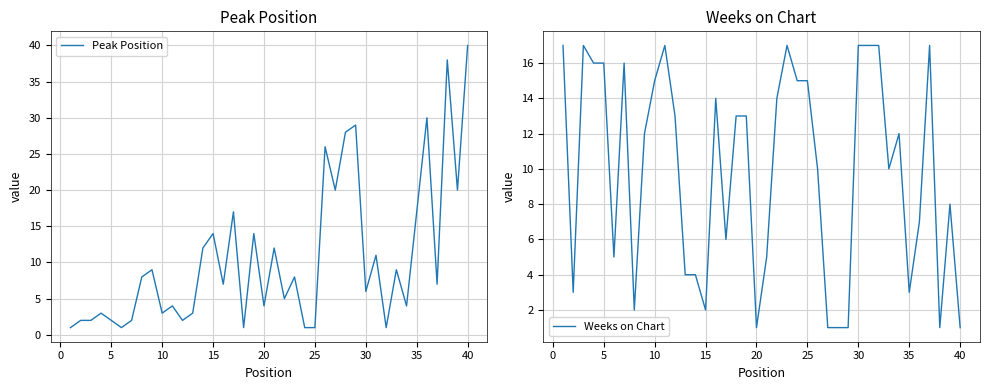

Which series has the largest range (max minus min)?

Peak Position